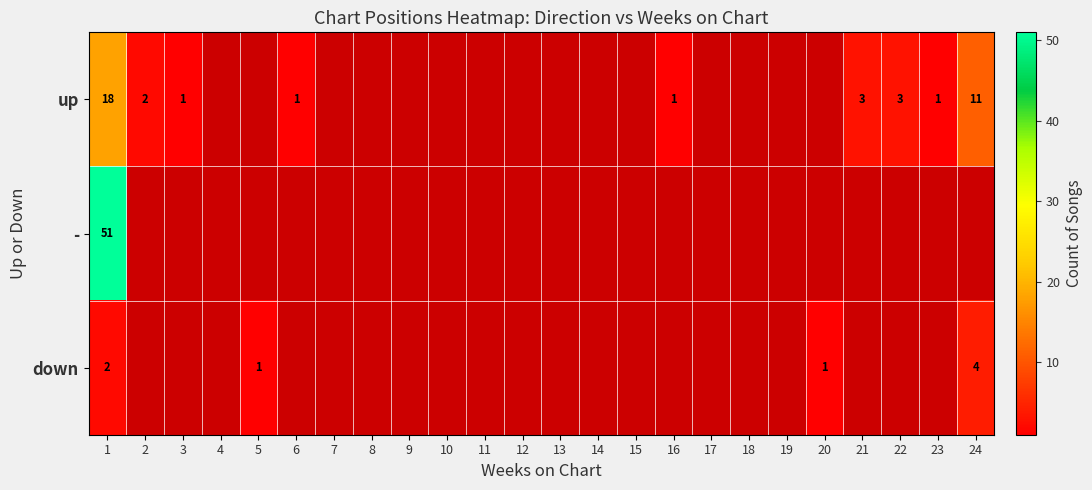

Is it true that up equals 18 at 1?

True